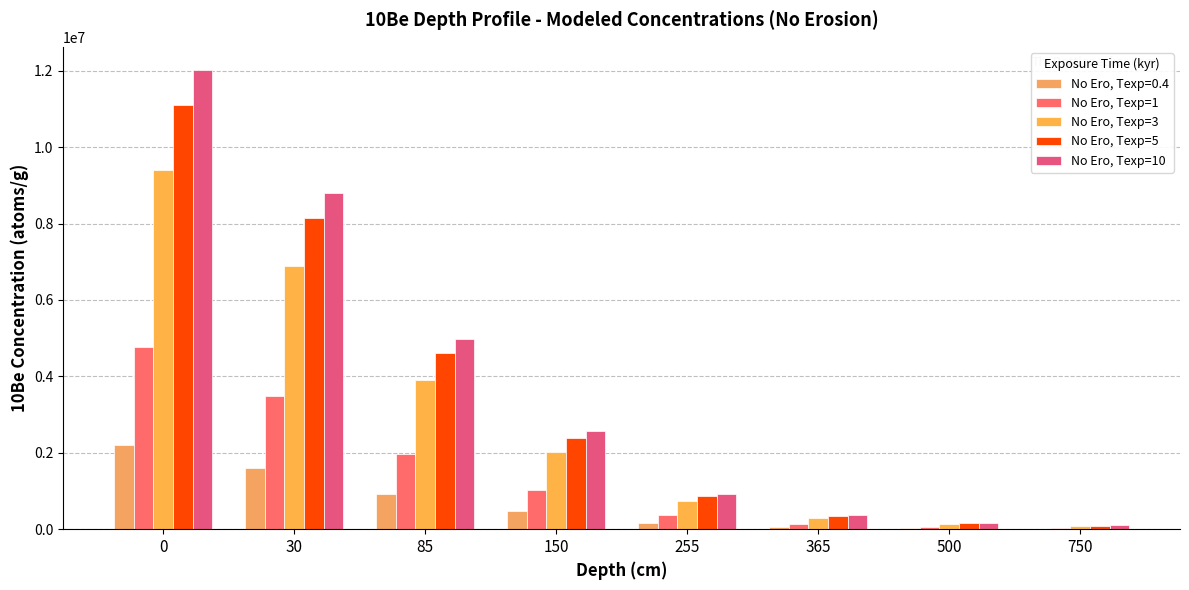

What are all the series names shown in the legend?

No Ero, Texp=0.4, No Ero, Texp=1, No Ero, Texp=3, No Ero, Texp=5, No Ero, Texp=10